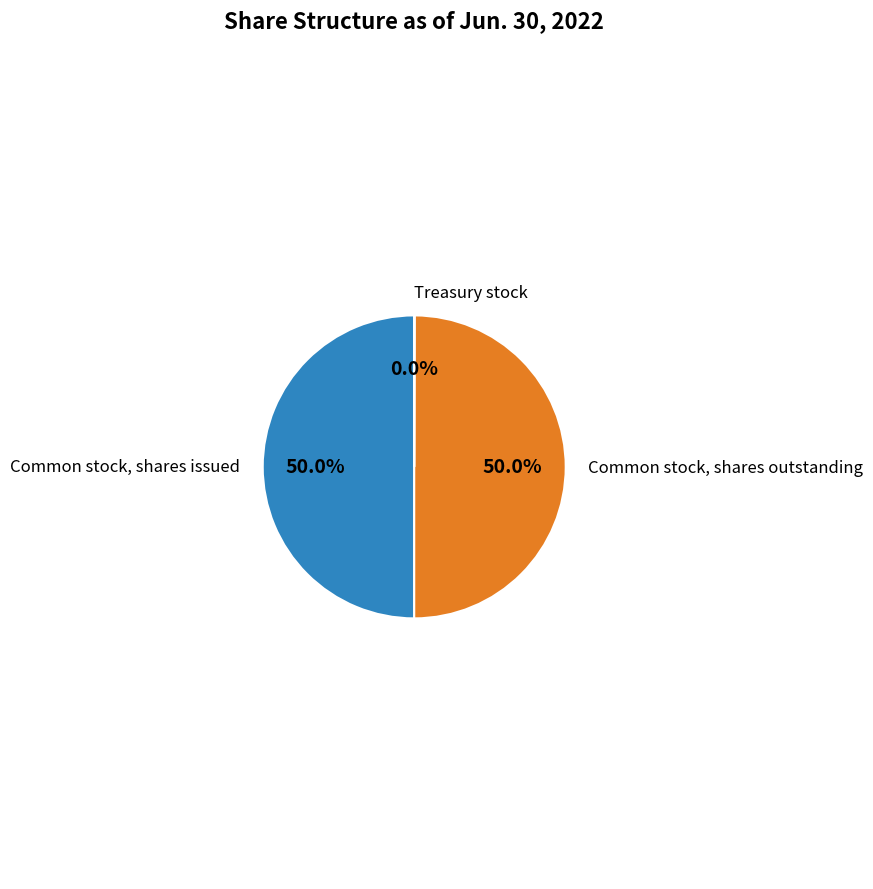

What is the smallest slice in the pie chart?

Treasury stock